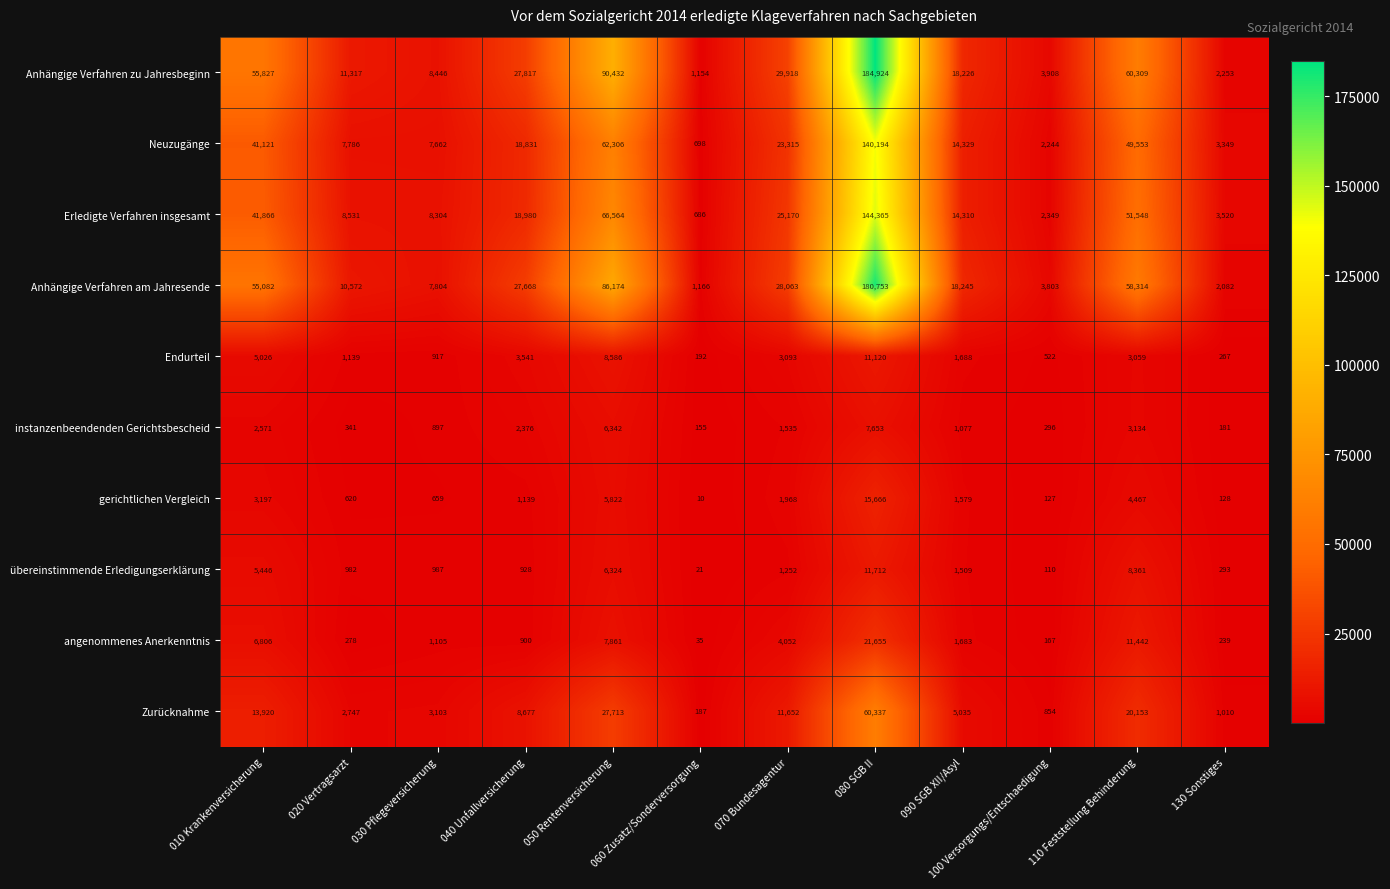

What is the sum of all Neuzugänge values?

371388